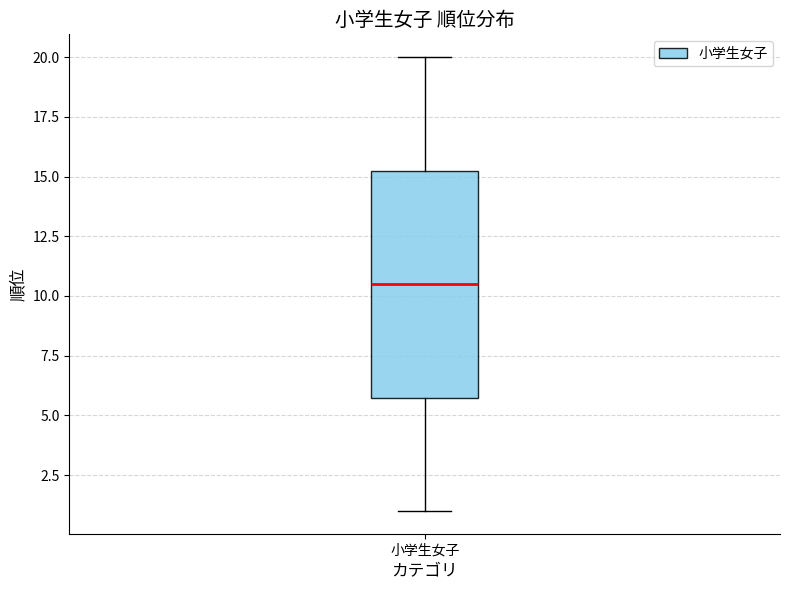

Transcribe this box plot: give where the median line is, the range the box spans, and where the two whiskers end, as read against the y-axis. The values are not printed on the chart, so give them approximately, as read against the axis.

median 10.5, box 6.0 to 15.5, whiskers 1.0 to 20.0